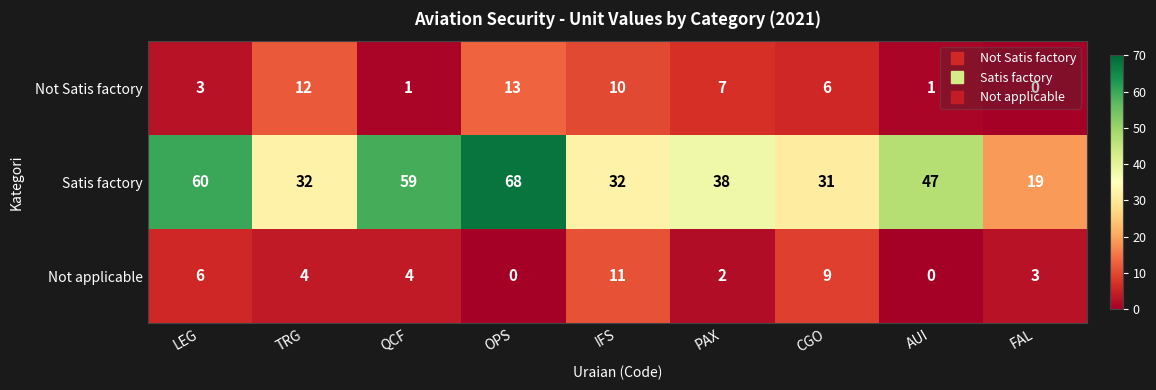

What is the total value across all series at OPS?

81